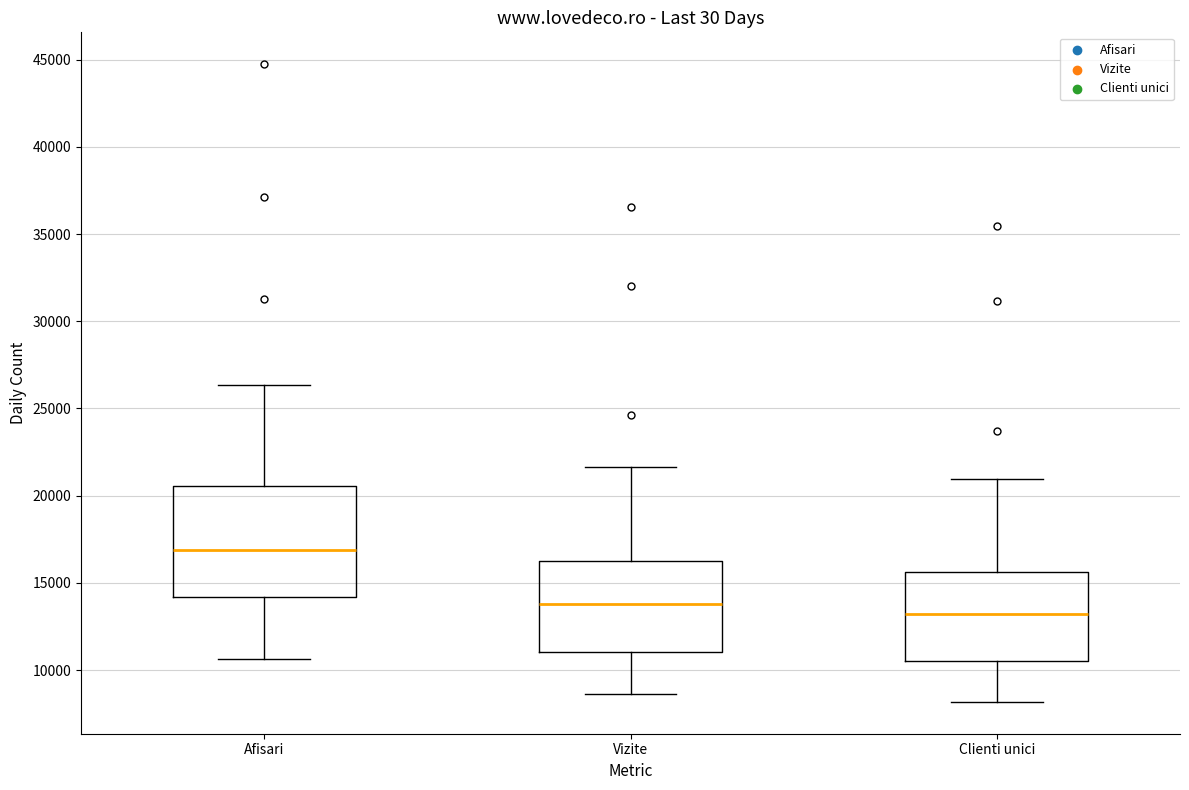

Comparing the boxes themselves (not the whiskers), which one is the tallest?

Afisari